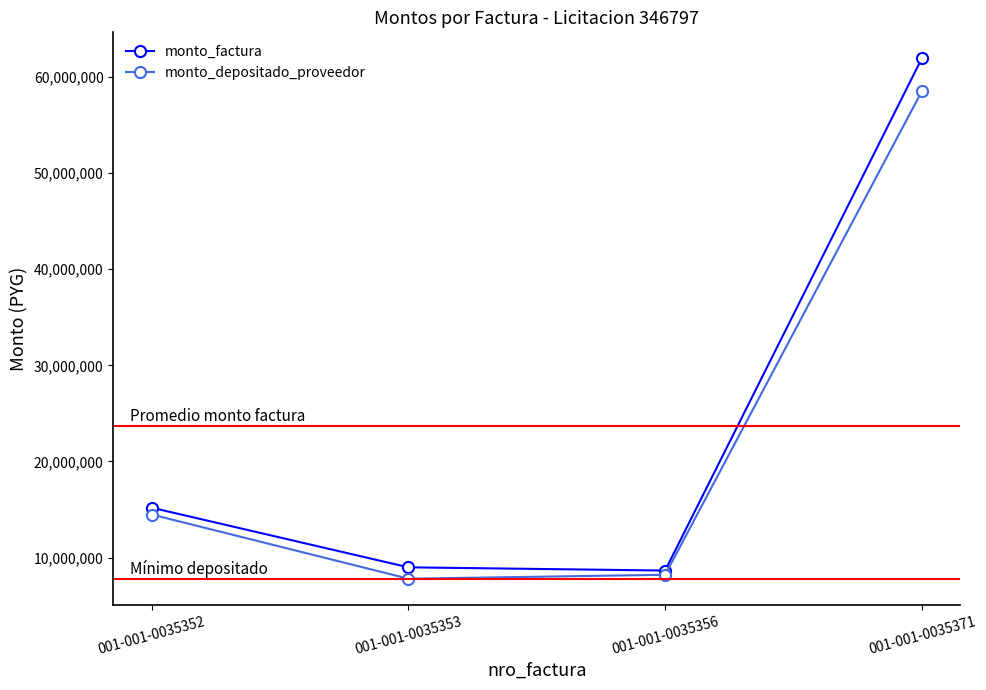

What is the difference between the maximum and second lowest values in the monto_depositado_proveedor series?

50278211